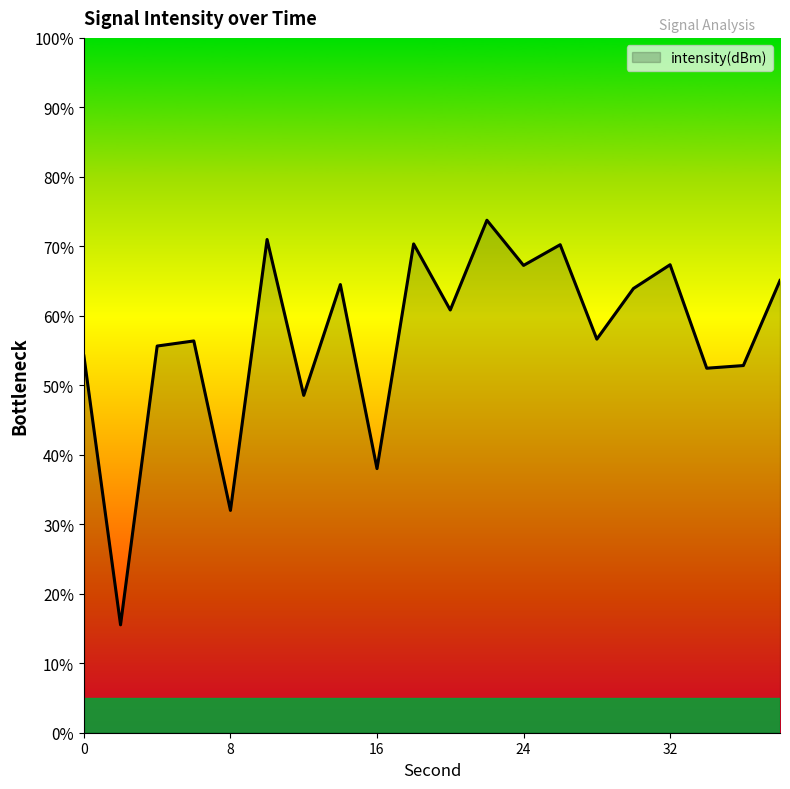

What is the maximum value shown in the chart?

73.8